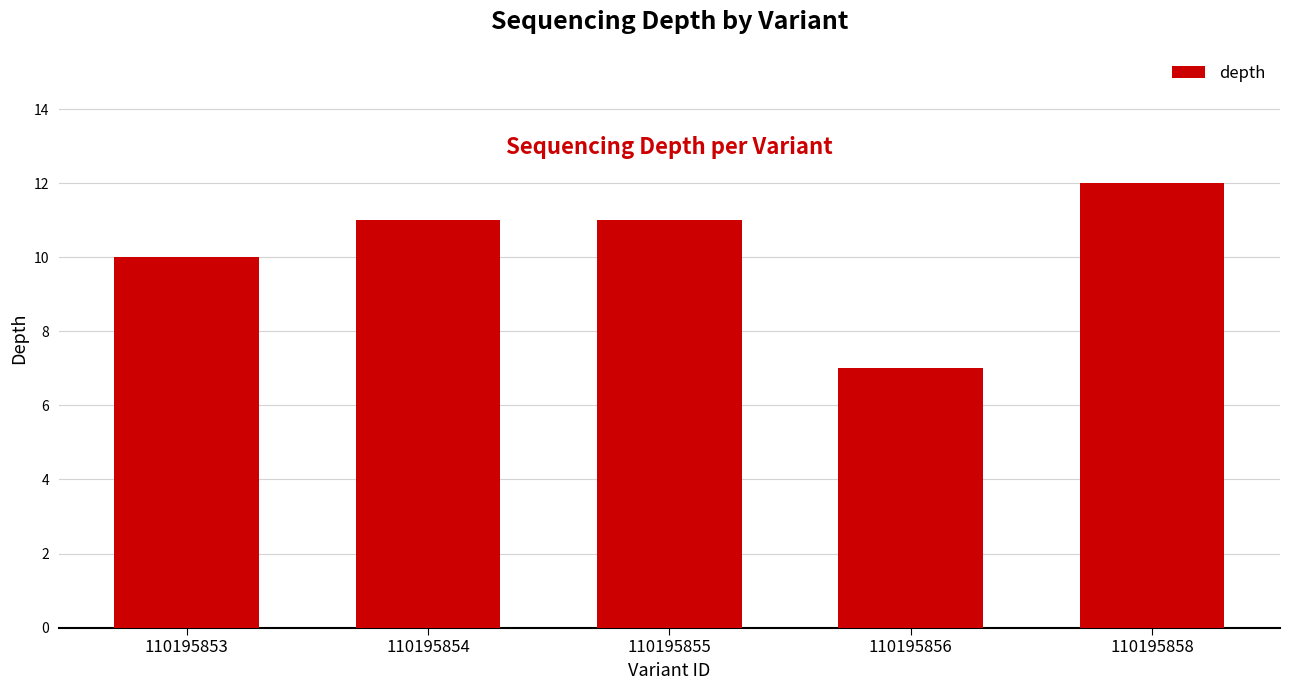

What is the change in value from 110195854 to 110195858?

+1